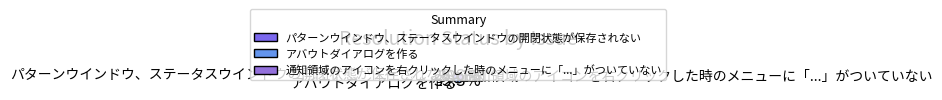

The パターンウインドウ、ステータスウインドウの開閉状態が保存されない slice represents 29% of the pie. True or false?

True